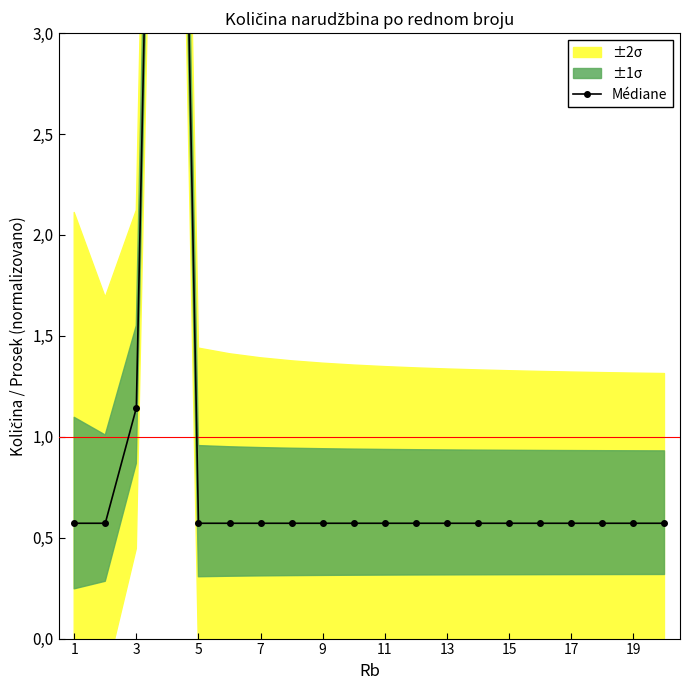

What is the label of the 10th point from the left?

19